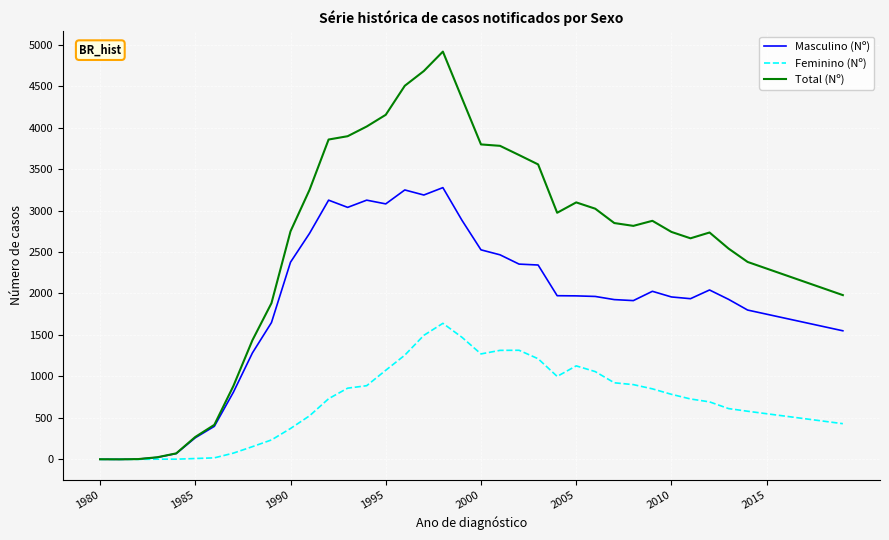

Which series has the largest total across all categories?

Total (Nº)